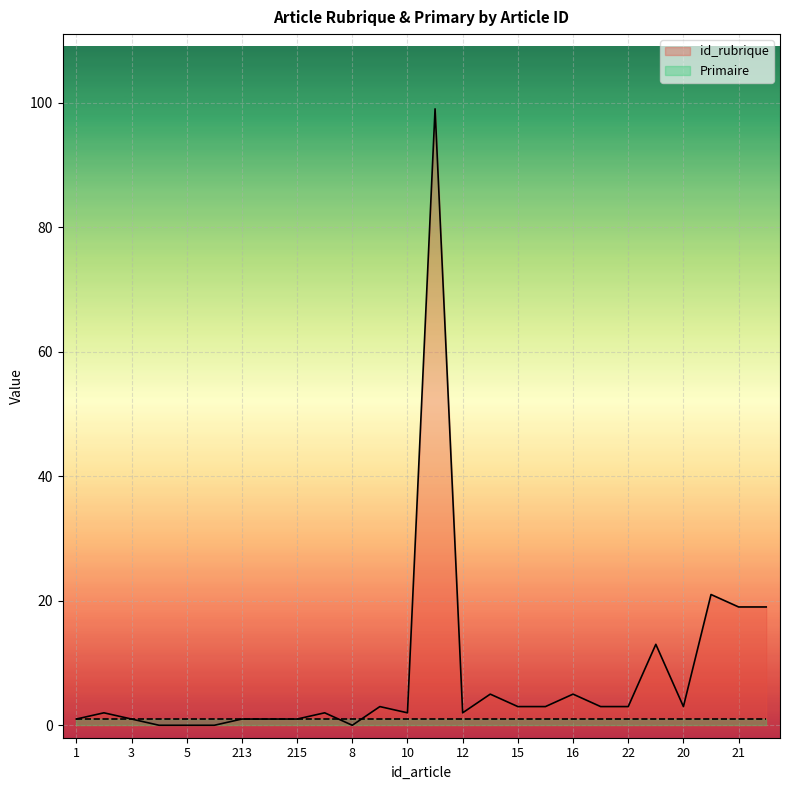

What is the label of the 2nd point from the right?

21